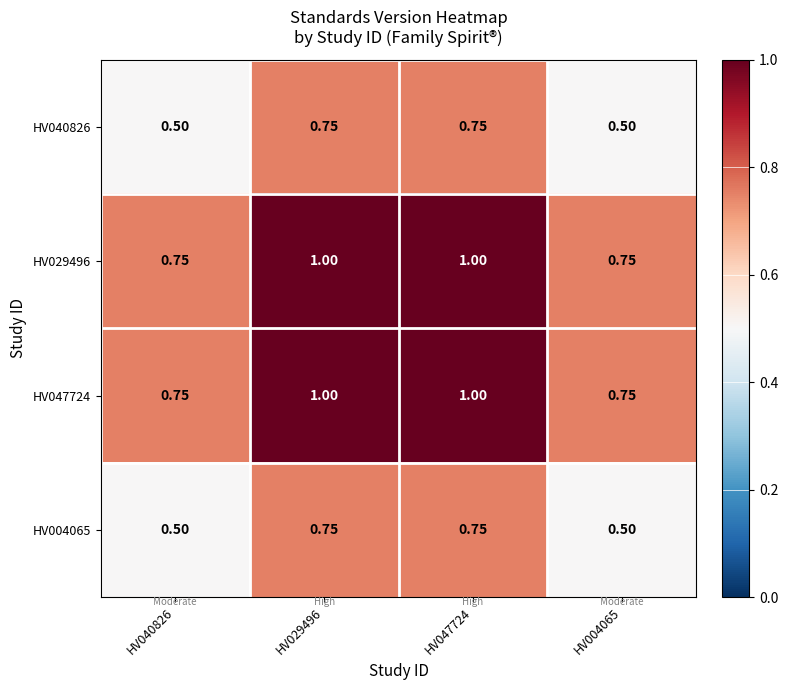

Is the value of HV047724 at HV029496 greater than the value of HV040826 at HV040826?

Yes